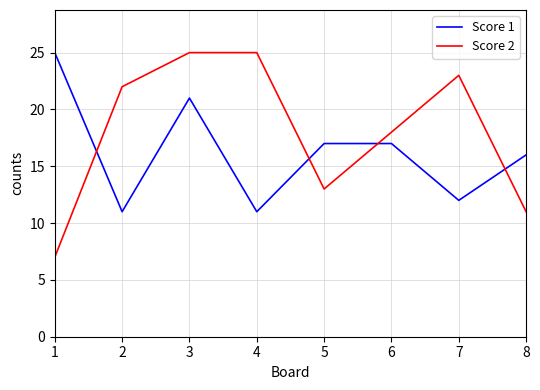

Is it true that Score 2 equals 25 at 3?

True